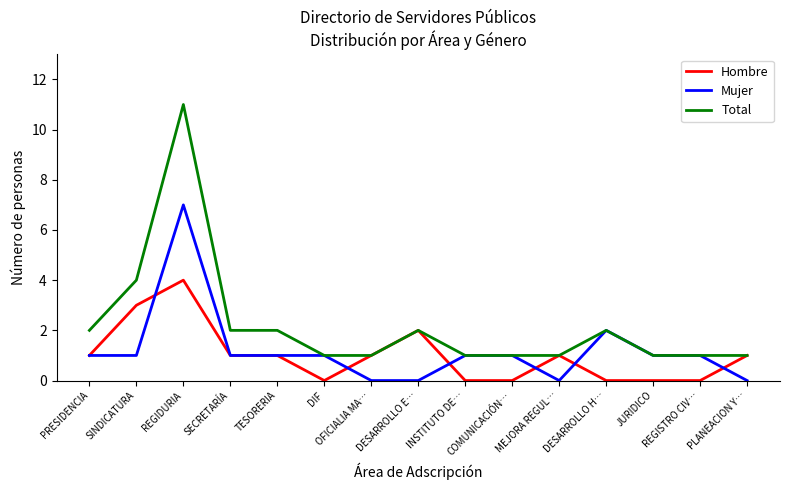

Does the chart display data point markers on the line(s)?

No